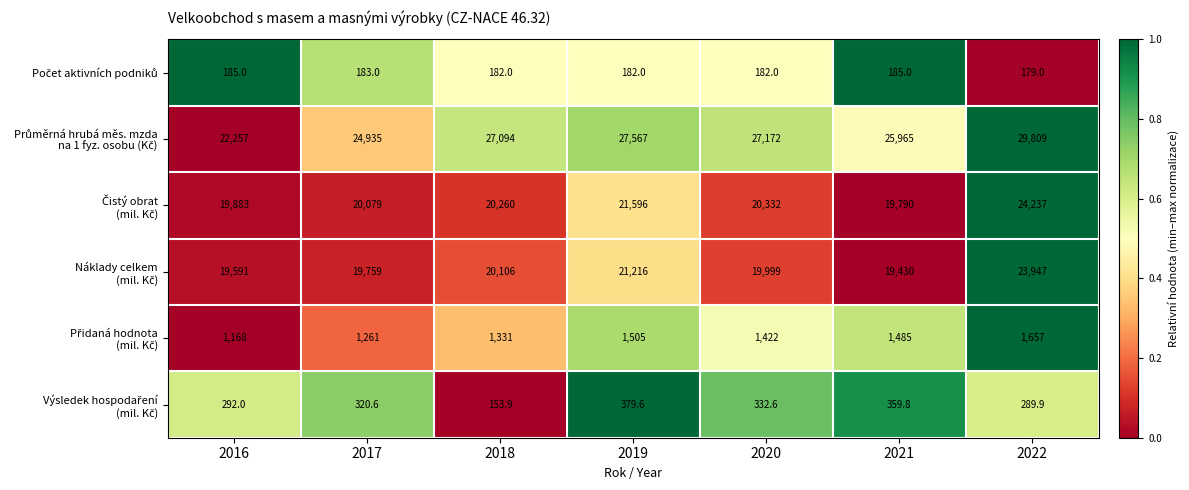

What is the spread (max minus min) of values at 2020?

26990.0